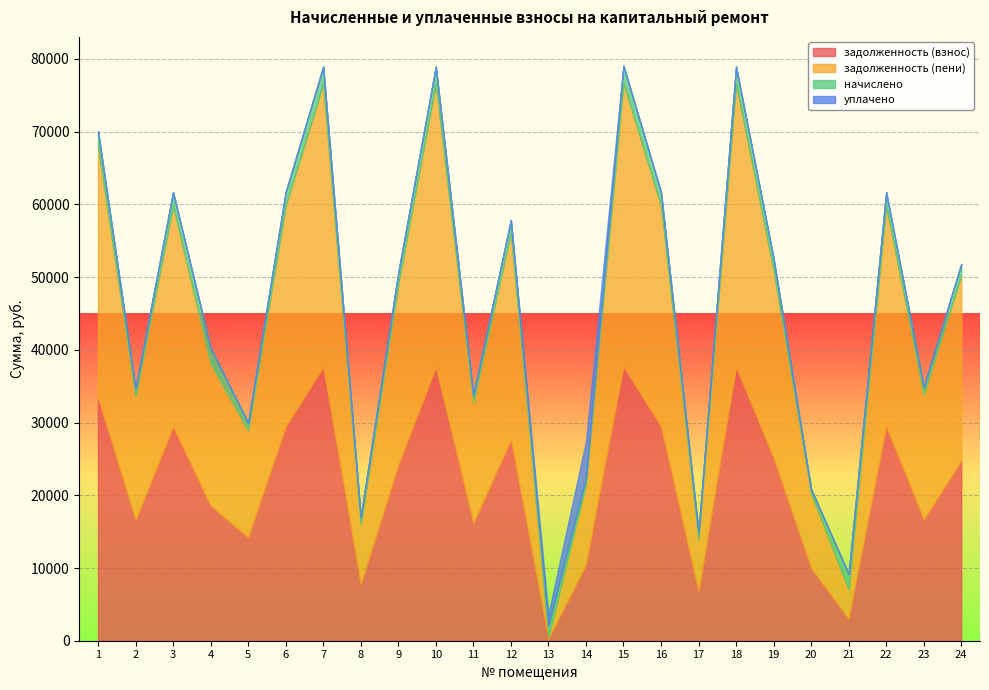

What is the sum of all задолженность (пени) values?

542651.8